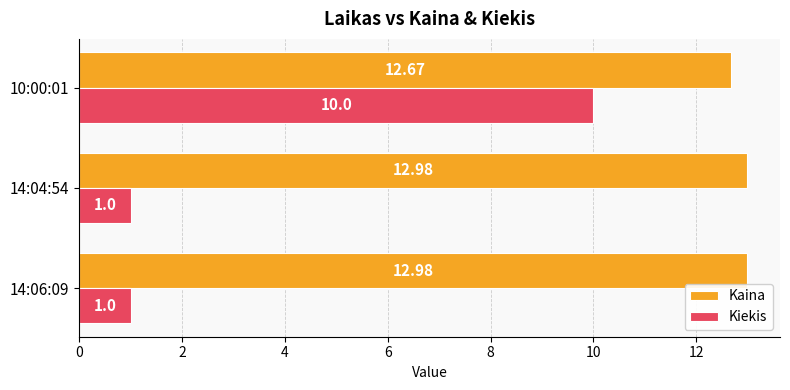

Count the number of data series in this chart.

2